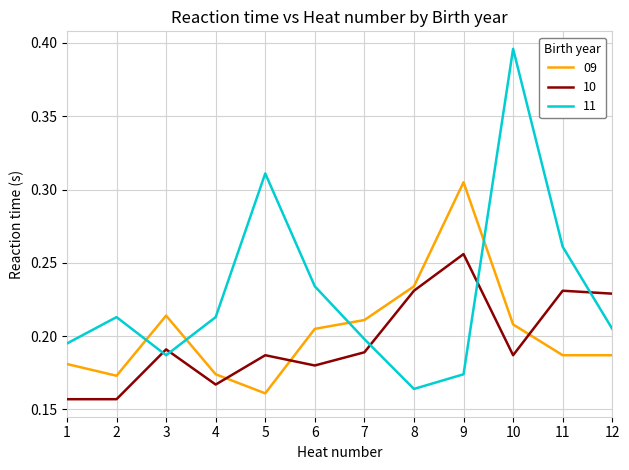

List the series in order of their peak value, highest first.

11, 09, 10